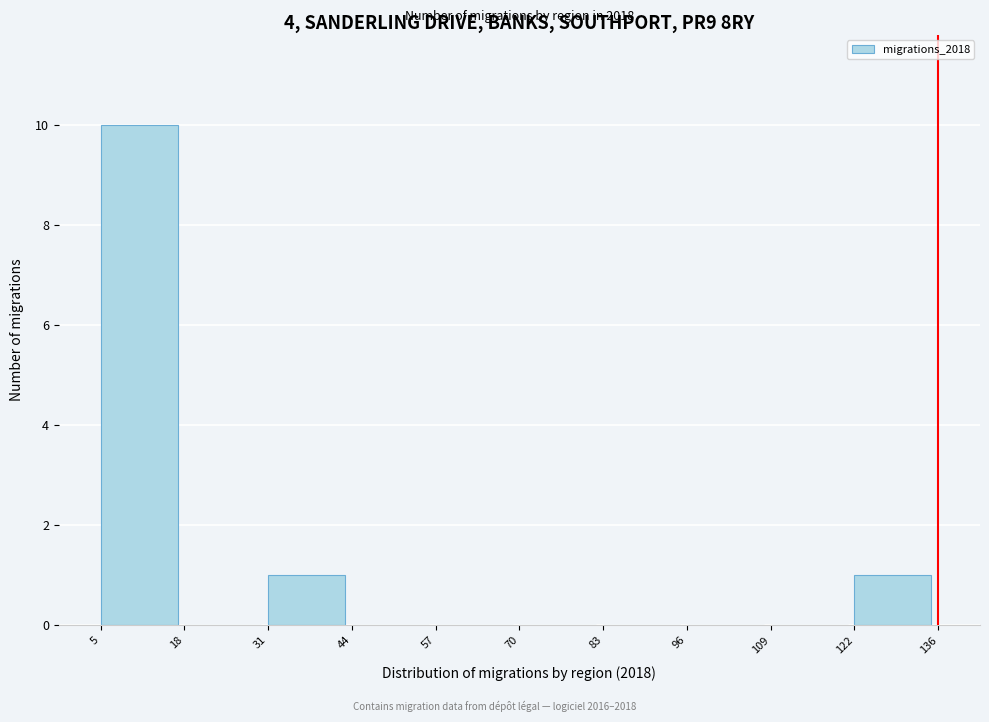

Which range on the x-axis has the tallest bar?

5 to 18